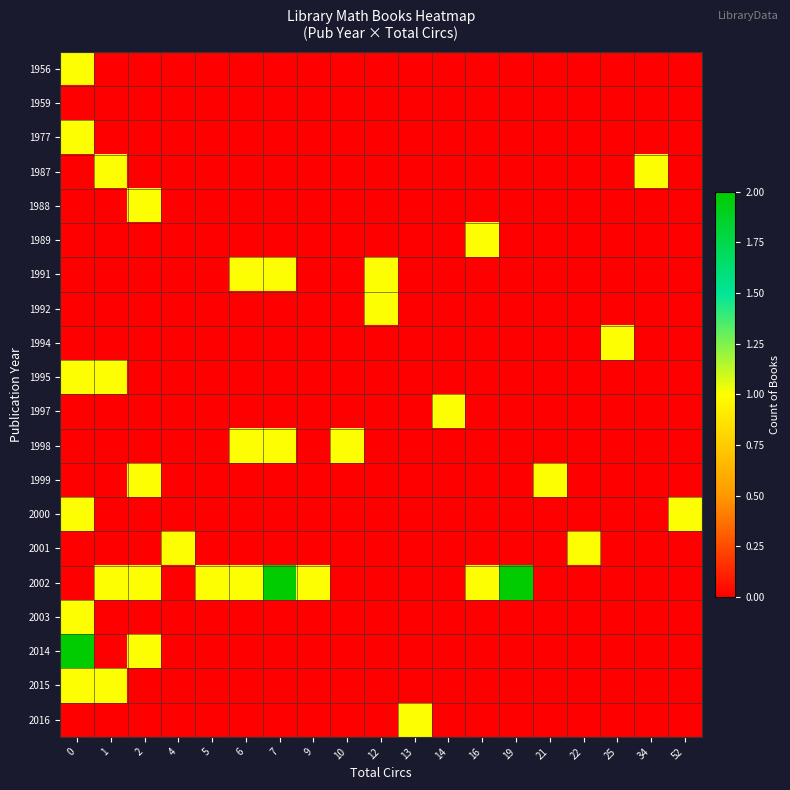

Which series has the widest spread of values?

2002